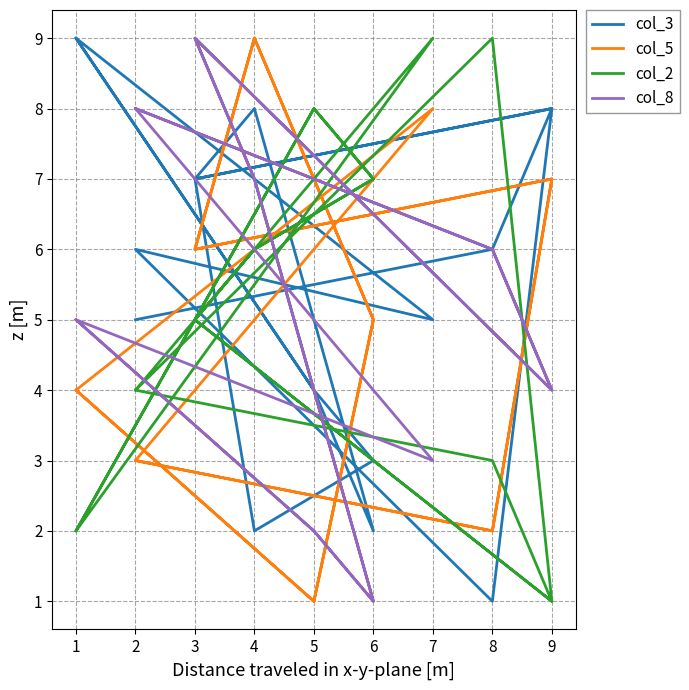

What is the minimum value for col_2?

1